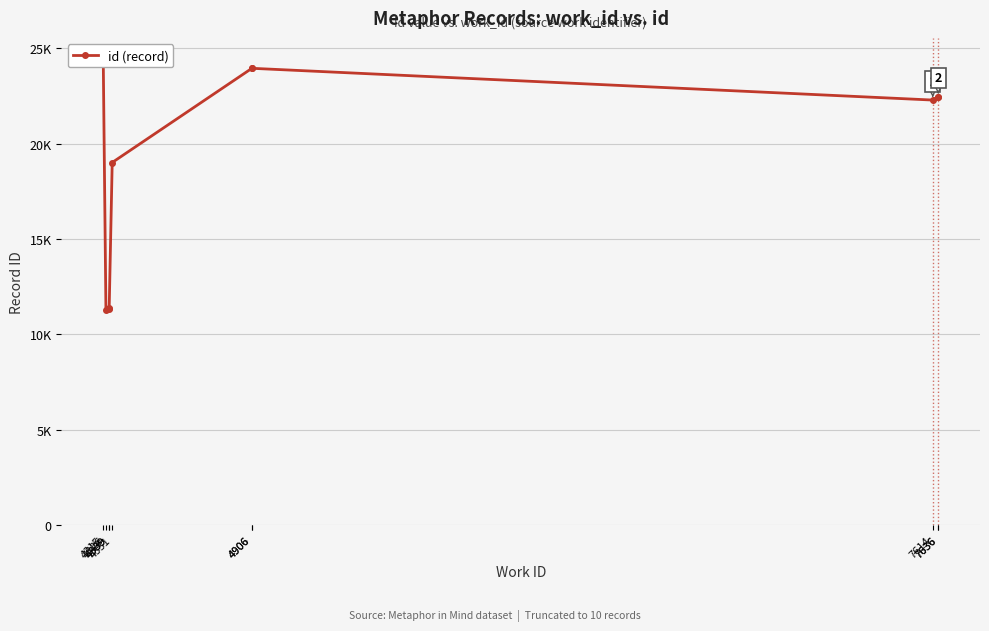

How many points are higher than both their immediate neighbors (excluding endpoints)?

1